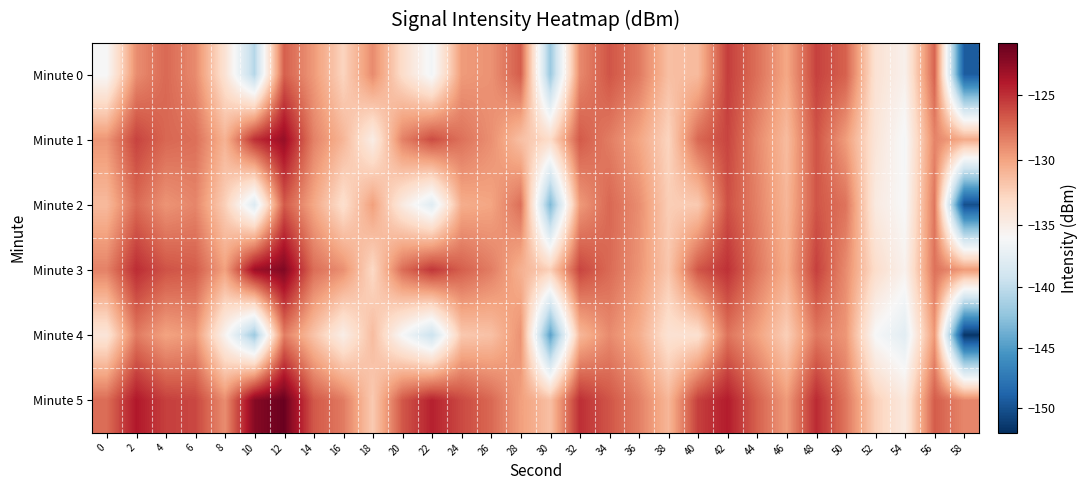

Which series has the largest total across all categories?

Minute 5